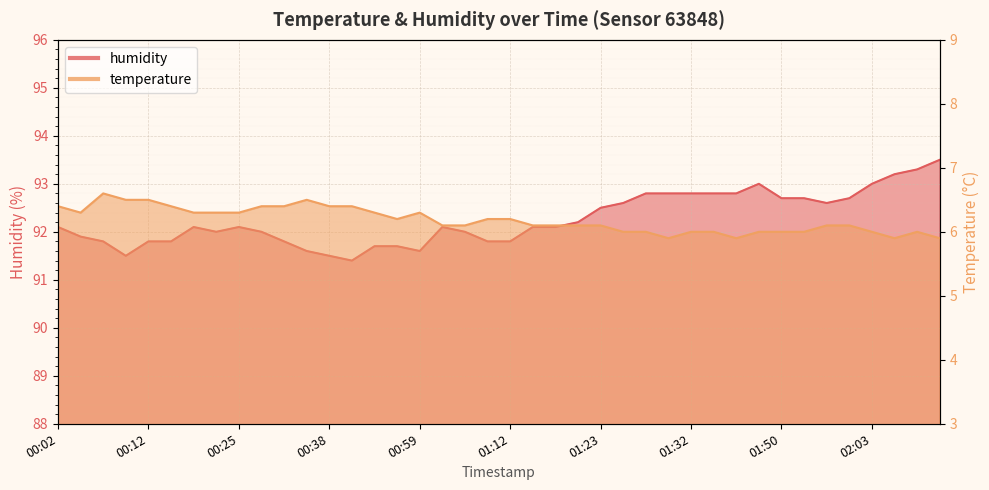

Rank the series at 01:12 from lowest to highest value.

temperature, humidity